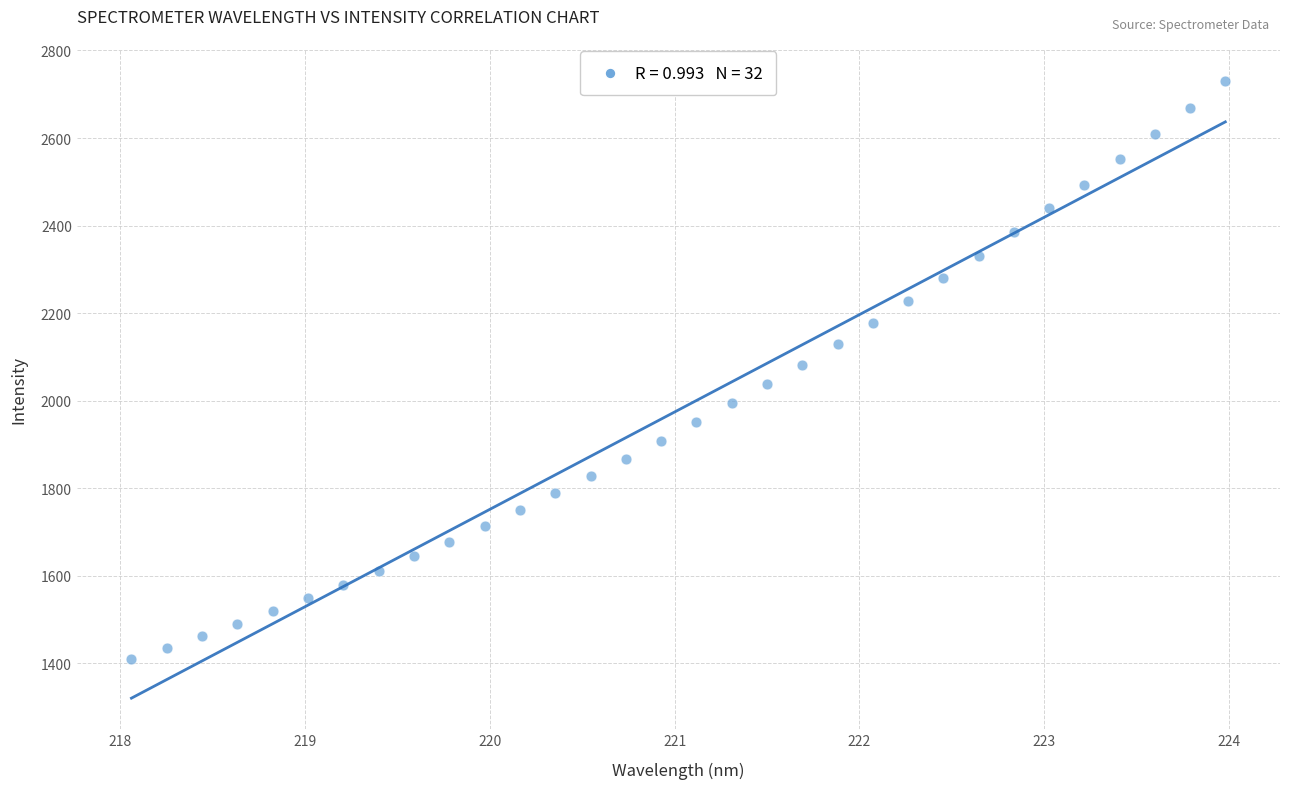

What is the range of Y values (max minus min)?

1321.0